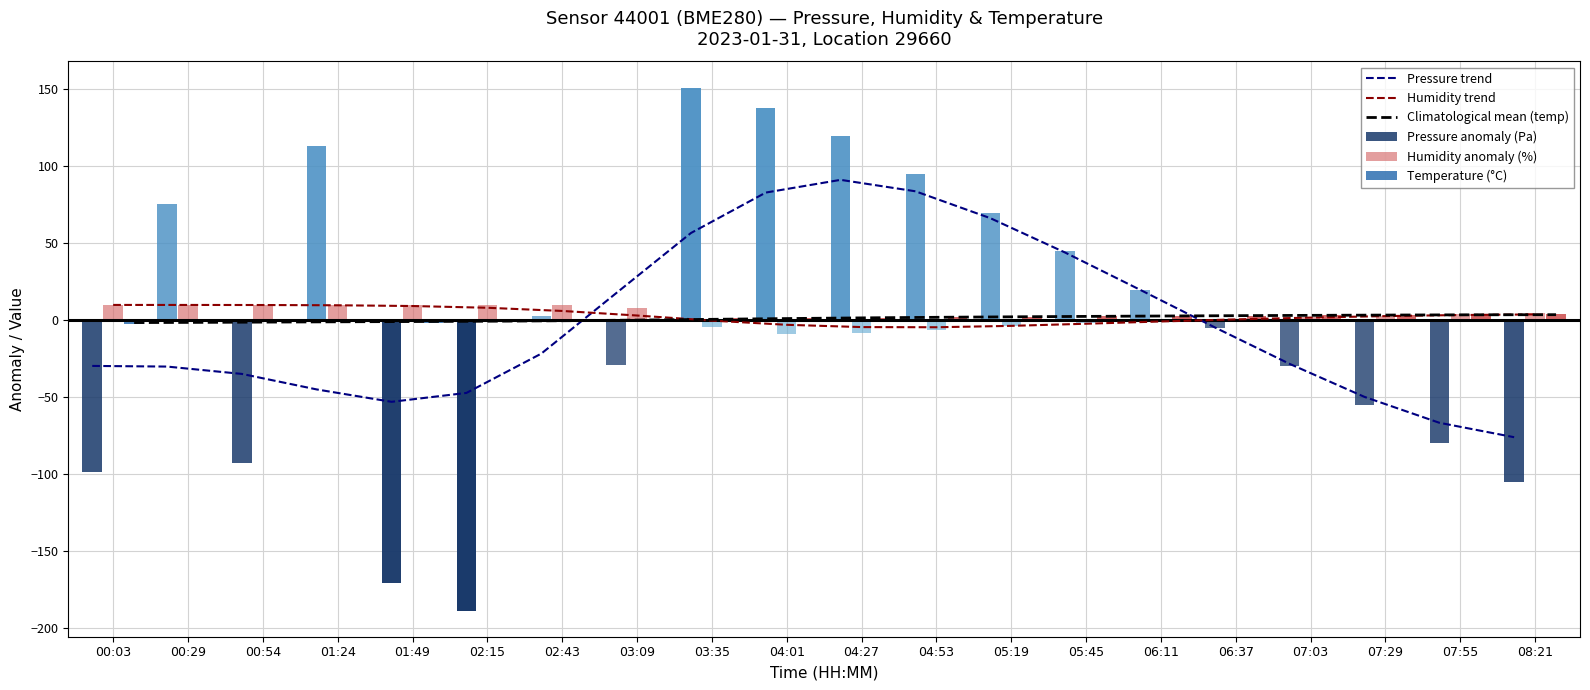

What is the label of the 3rd bar from the right?

07:29